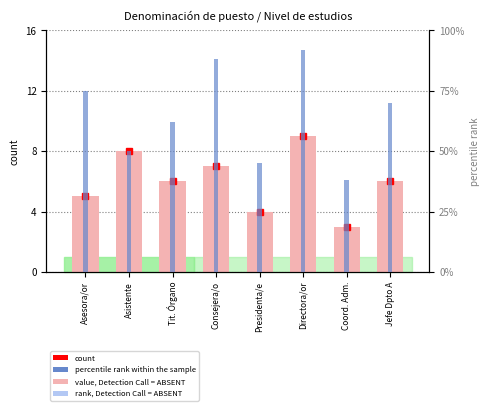

What is the label of the 8th bar from the left?

Jefe Dpto A